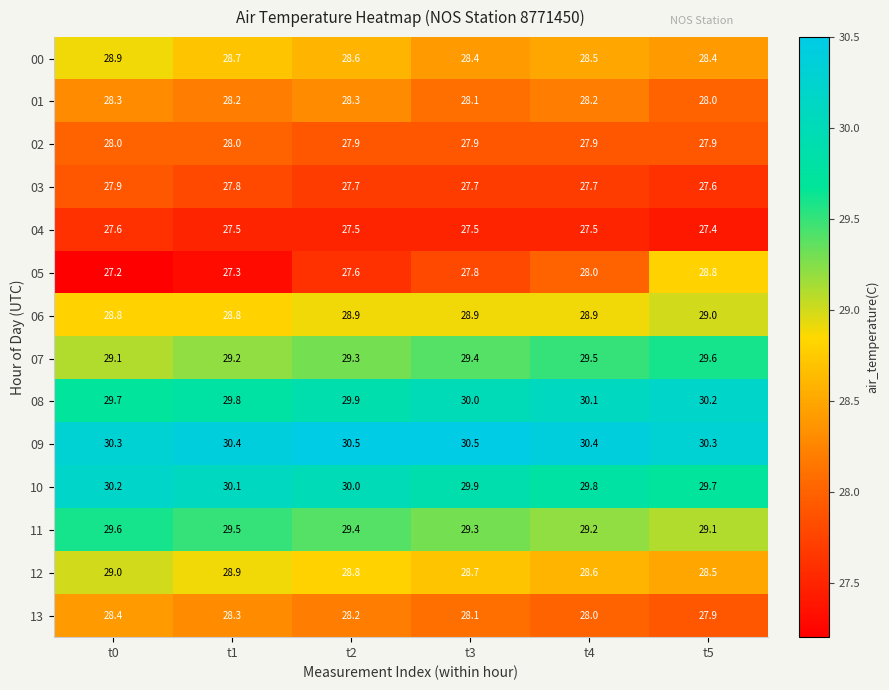

What is the smallest value displayed?

27.2